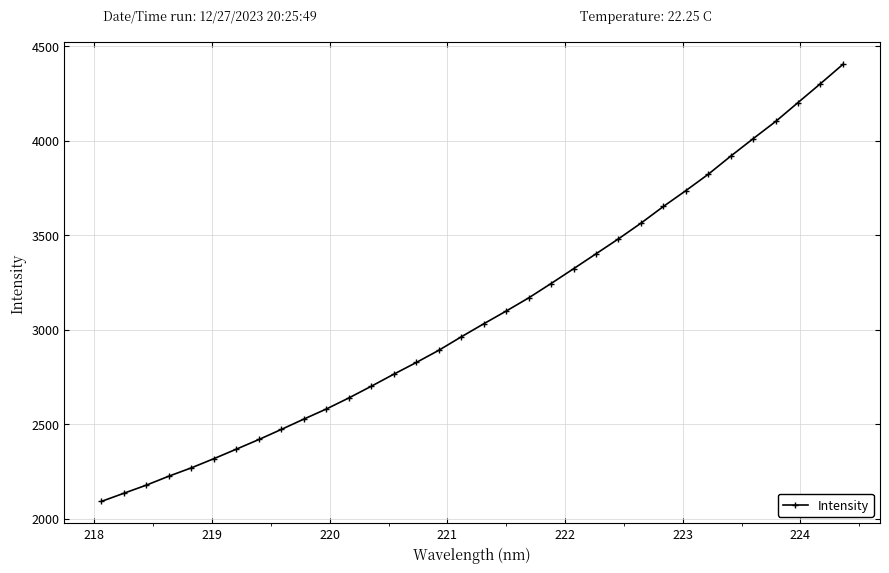

What is the minimum value shown in the chart?

2091.2